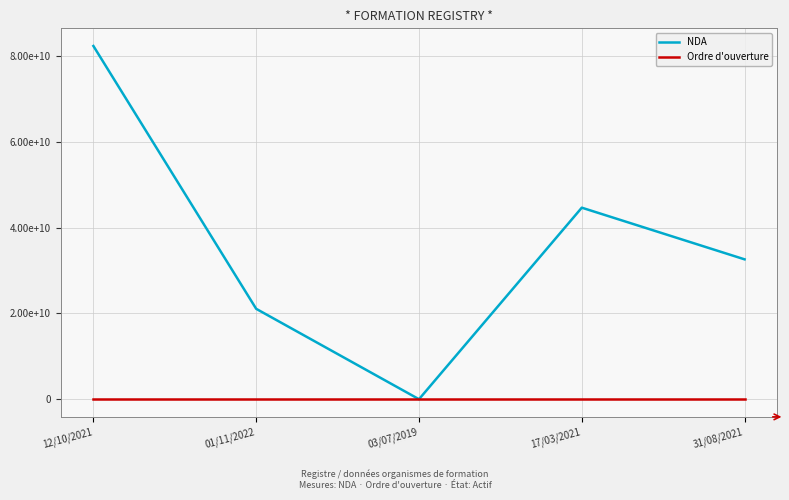

At which category does NDA reach its first local peak?

17/03/2021